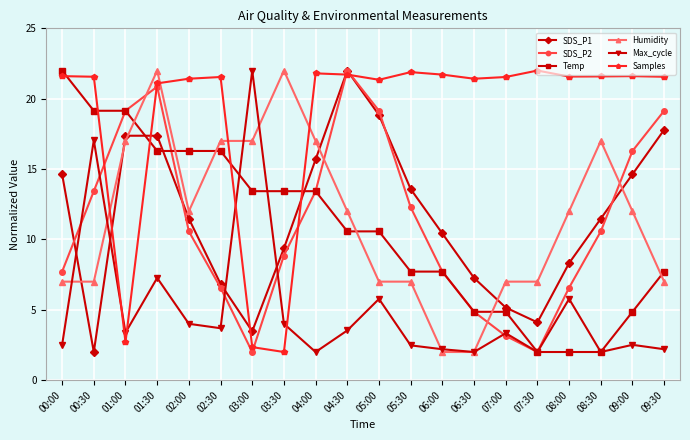

What is the smallest value displayed?

2.0